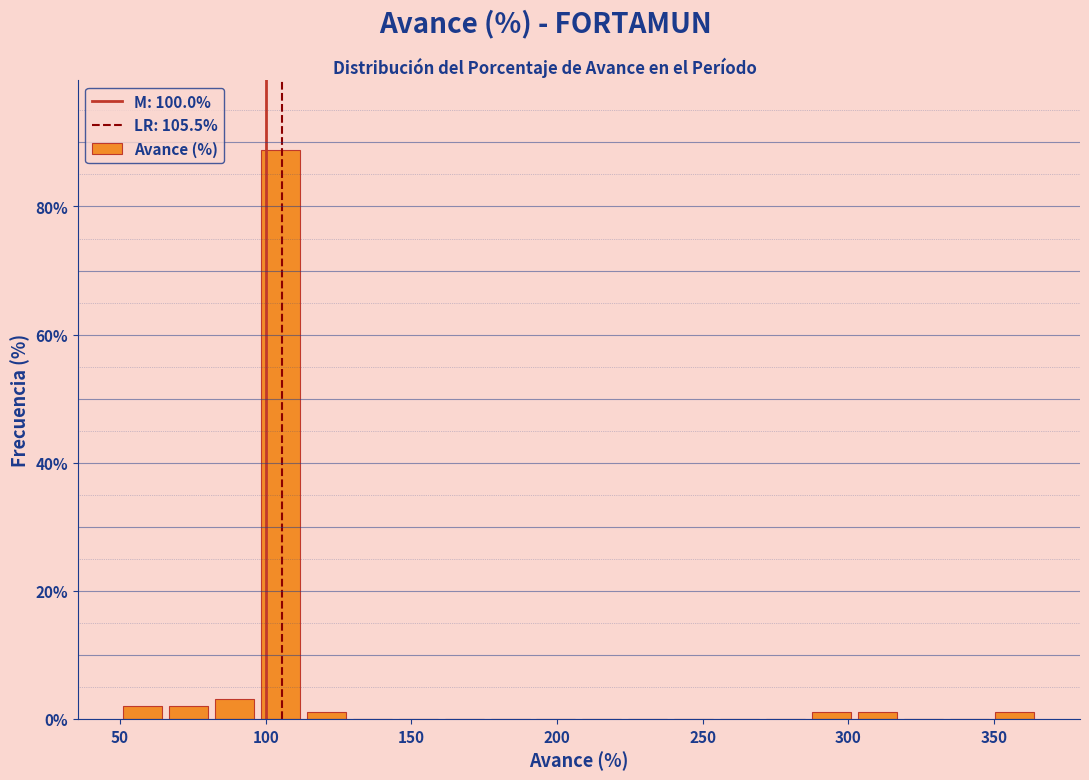

Around what value on the x-axis is the tallest bar? Give the approximate position of its centre, as read against the axis.

105